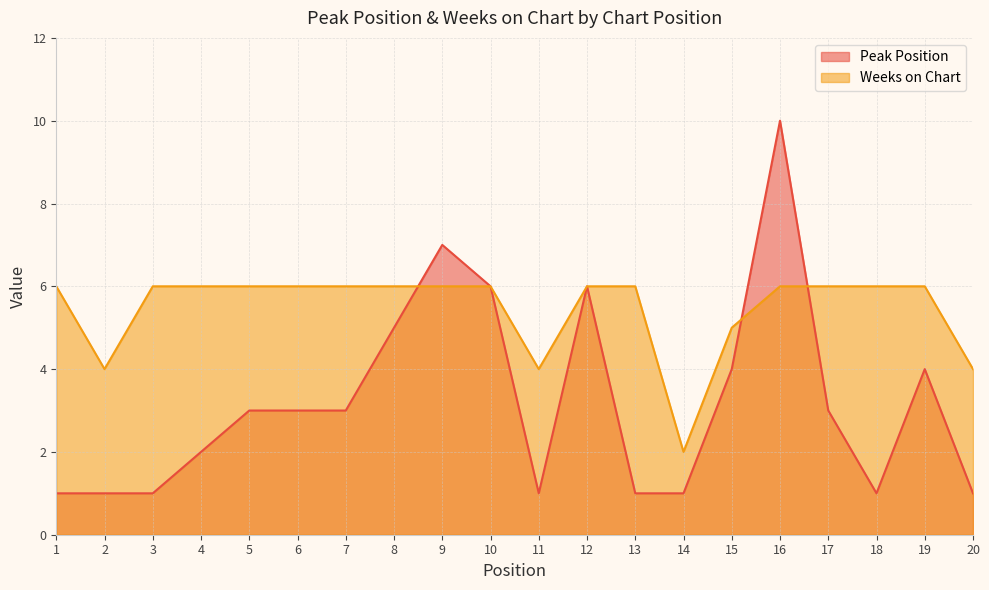

Where is the first local maximum for Peak Position?

9